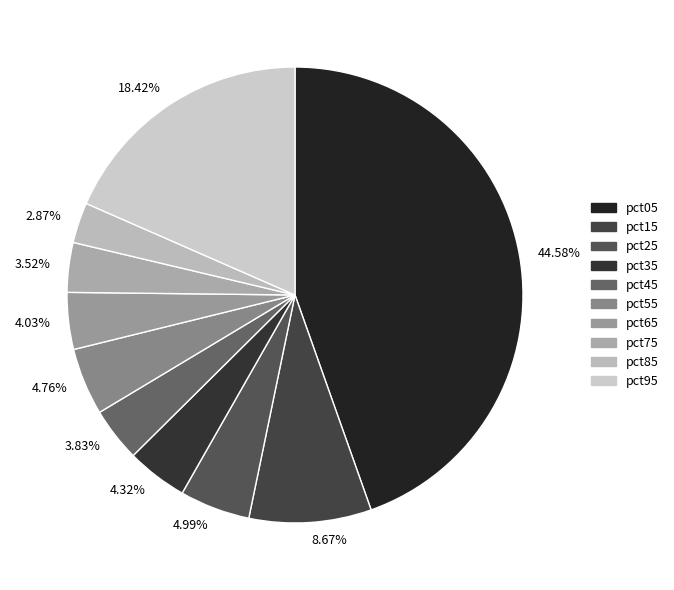

True or false: pct15 accounts for 9% of the total.

True